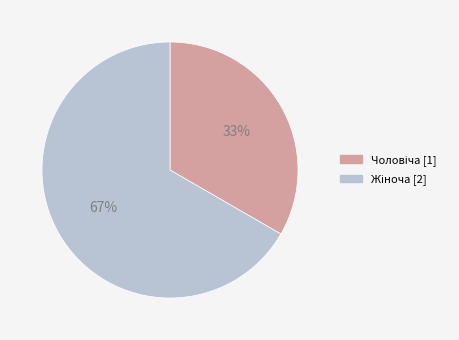

Does any single category account for the majority?

Yes